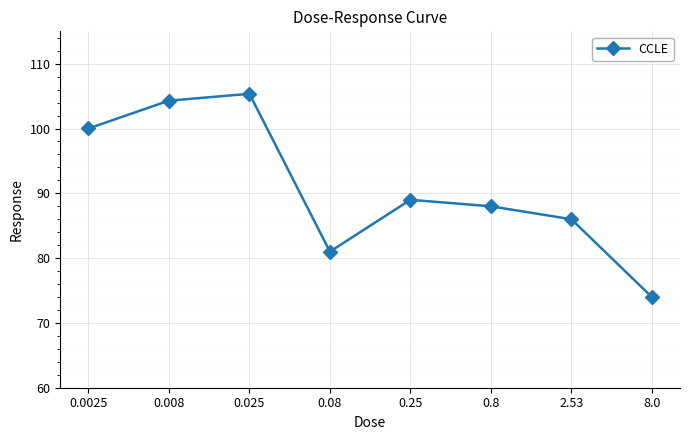

What is the value of the 5th point from the left?

89.0